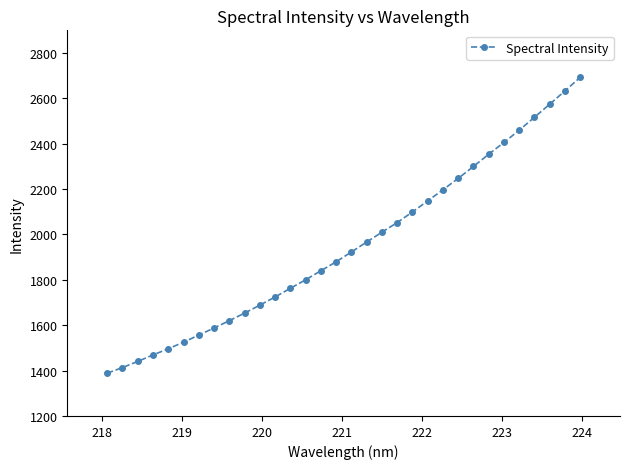

How many data points does each series have?

32